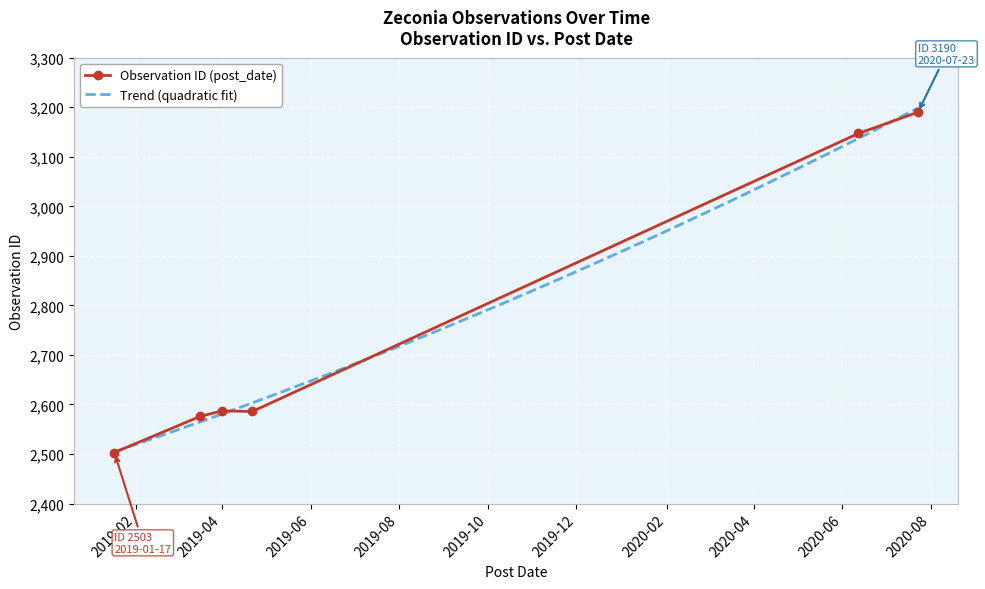

Count the number of categories in the chart.

6